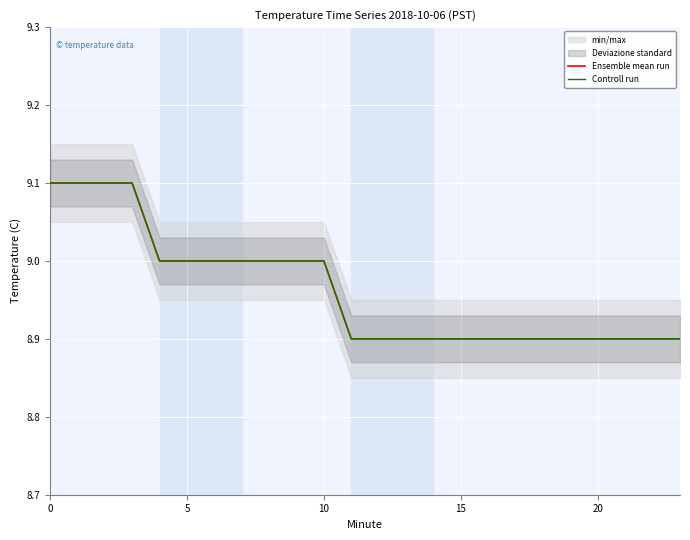

What is the difference between the maximum and minimum values in the Controll run series?

0.2